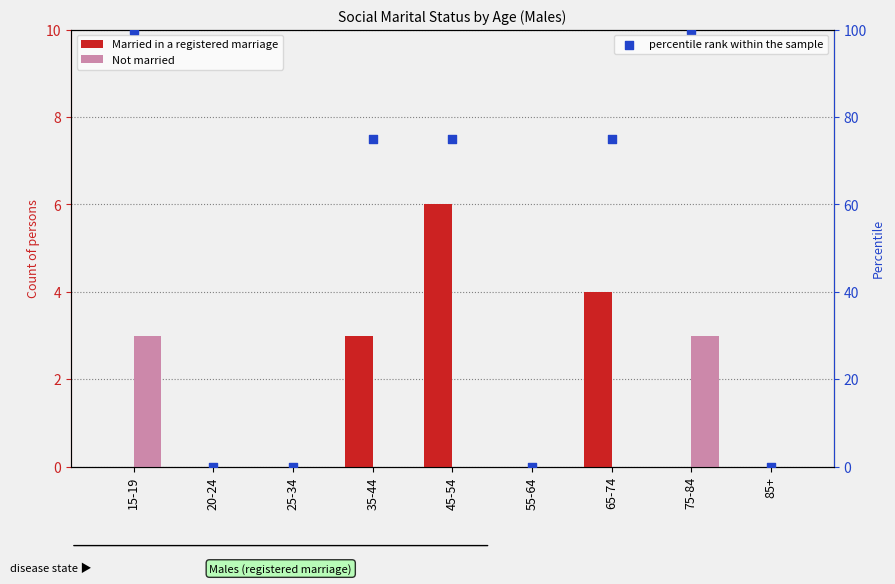

At which category is the sum across all series the highest?

15-19